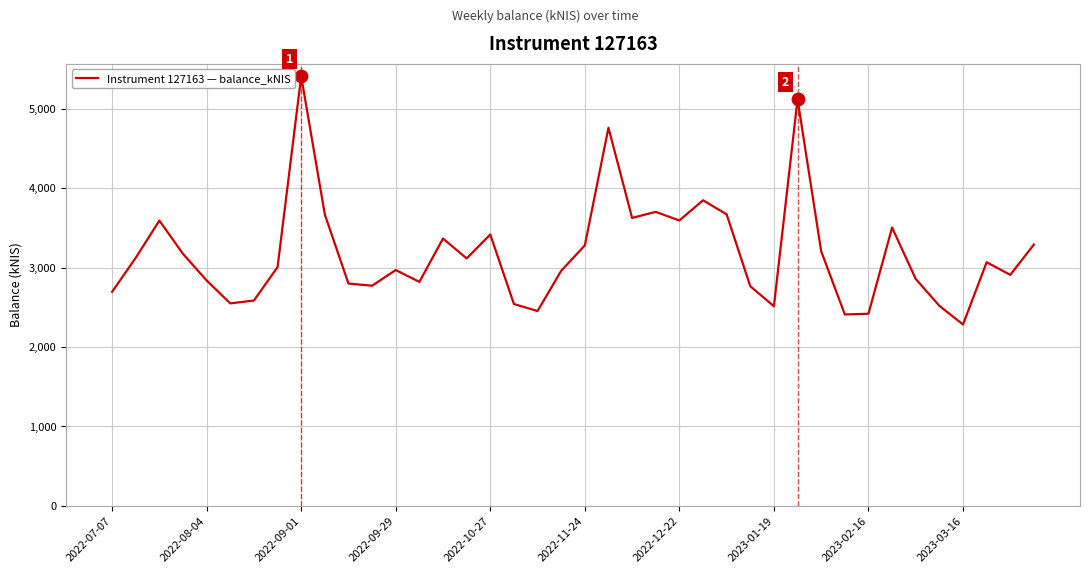

What is the difference between the maximum and minimum values?

3128.7